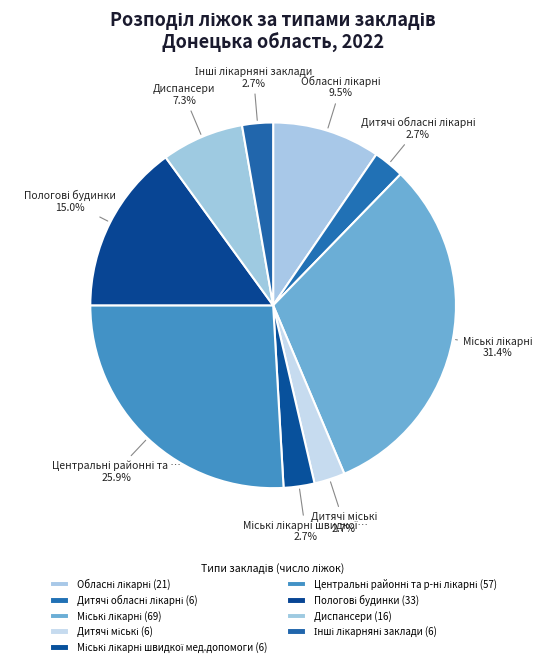

Count the number of slices in the pie.

9